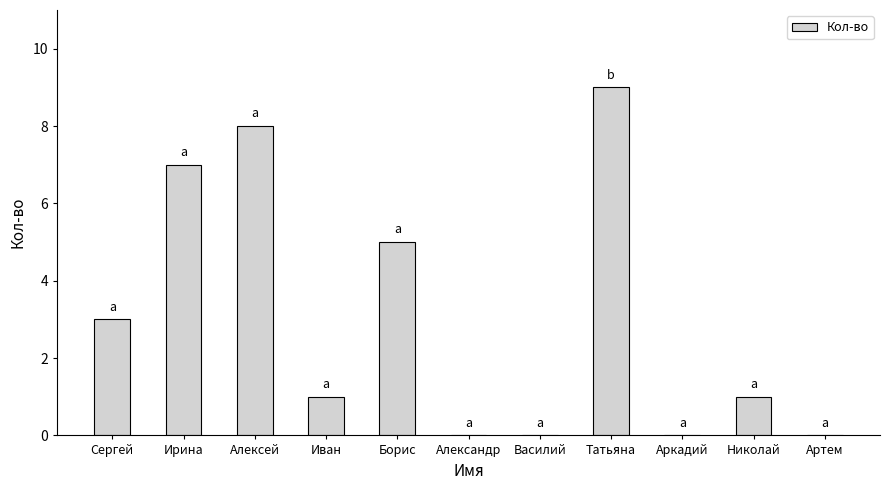

The chart shows a value of 0 at Александр. True or false?

True